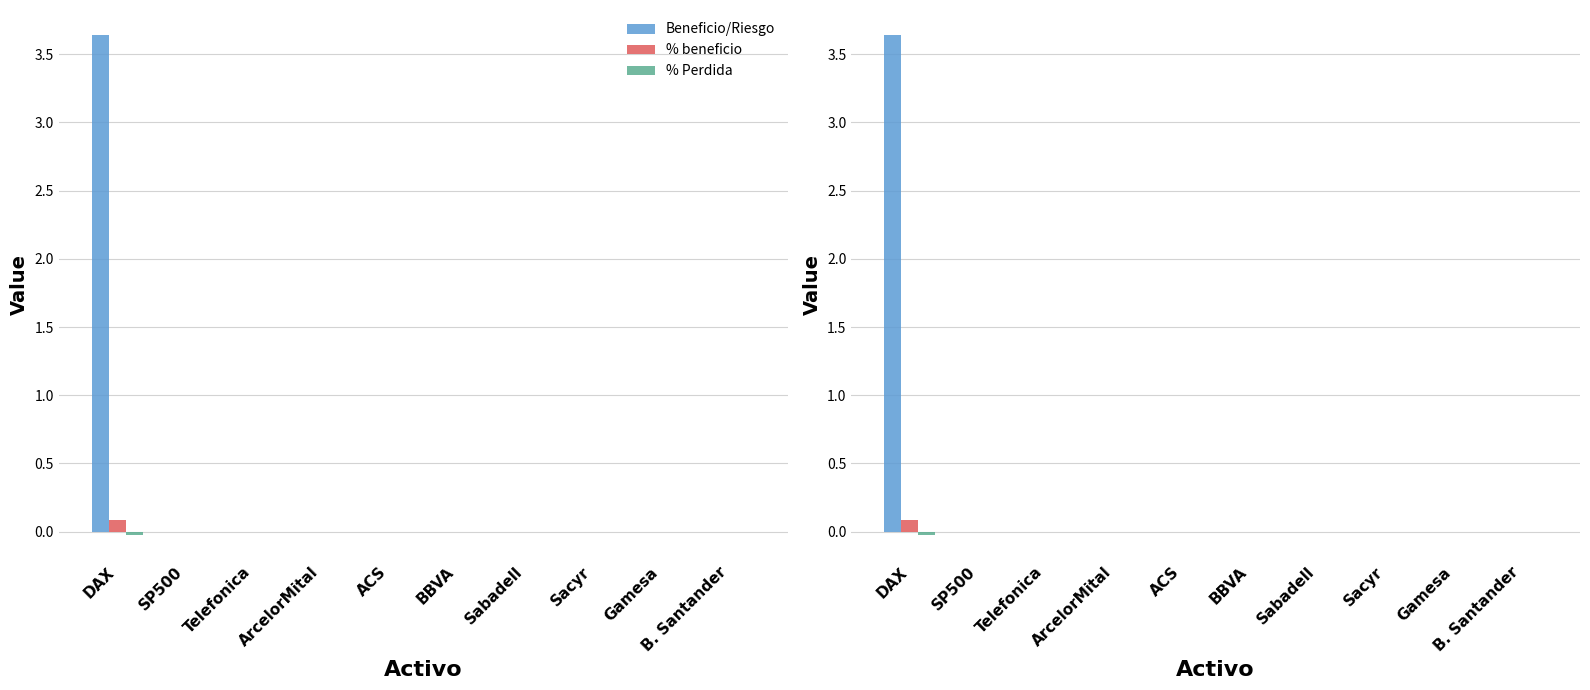

What is the total value across all series at DAX?

3.7